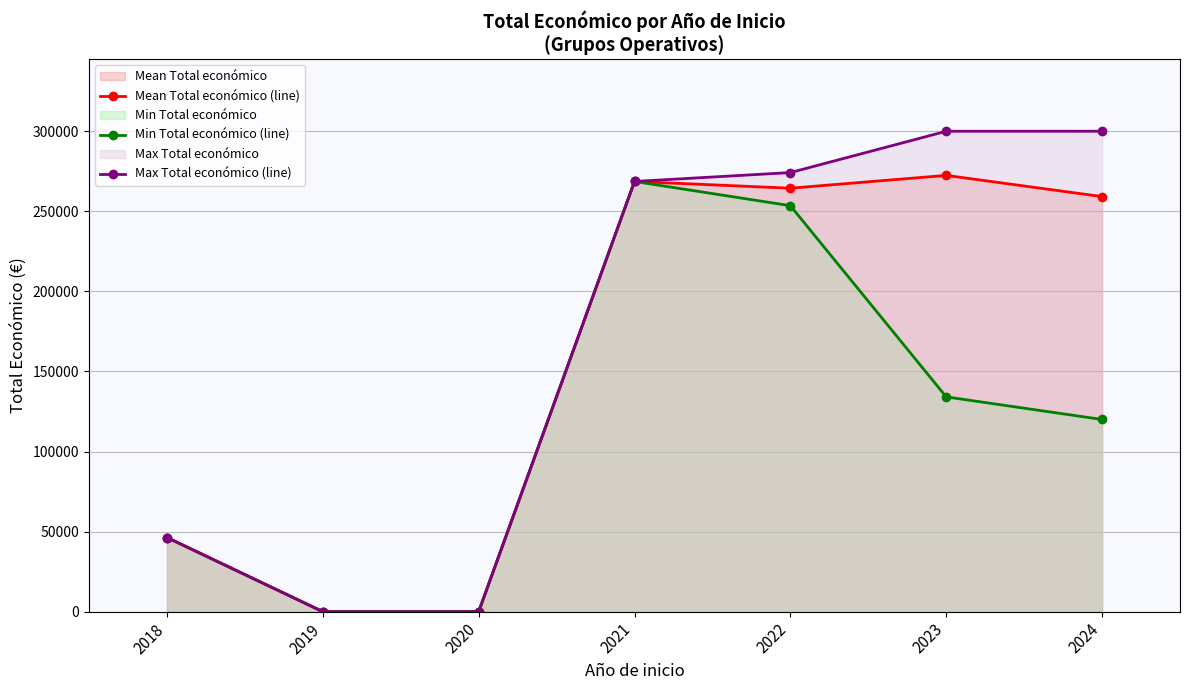

What is the sum of all Max Total económico (line) values?

1189093.0